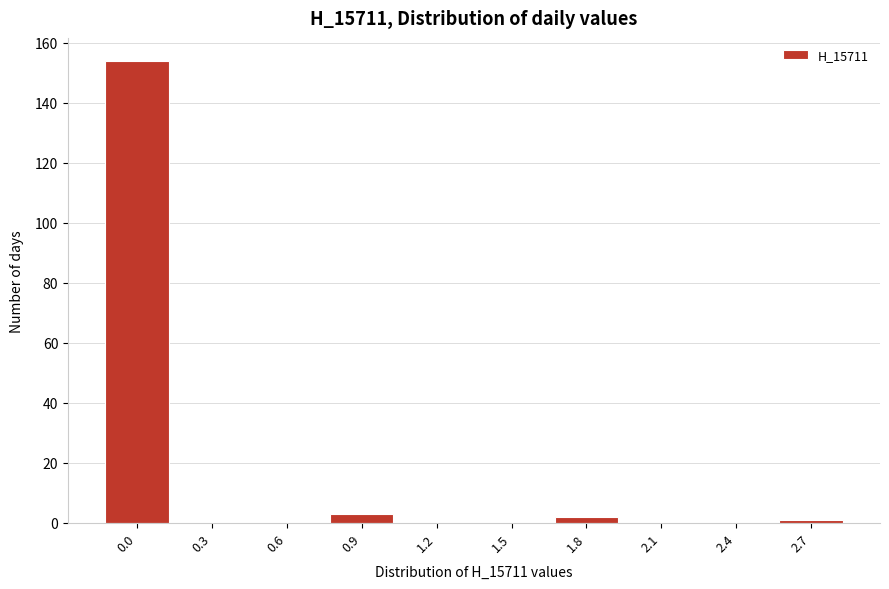

Reading left to right, transcribe all the data shown in this chart.

0.0=154	0.3=0	0.6=0	0.9=3	1.2=0	1.5=0	1.8=2	2.1=0	2.4=0	2.7=1